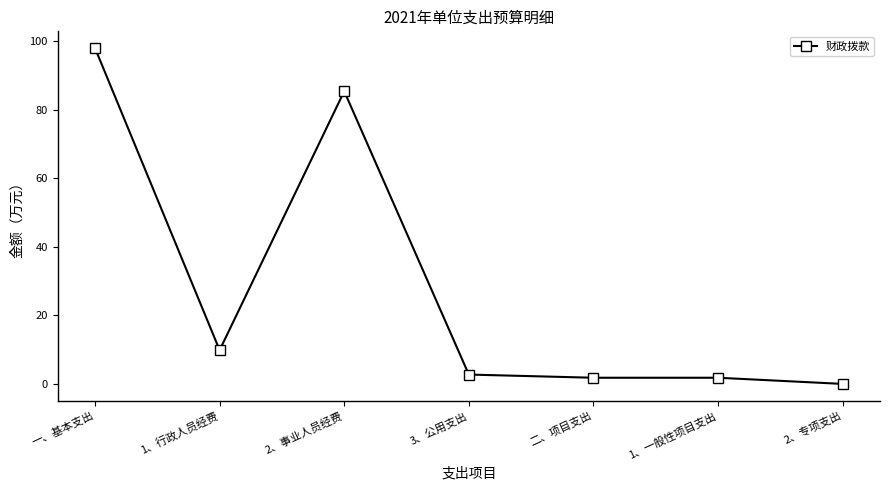

True or false: the data shows 1.8 at 二、项目支出.

True